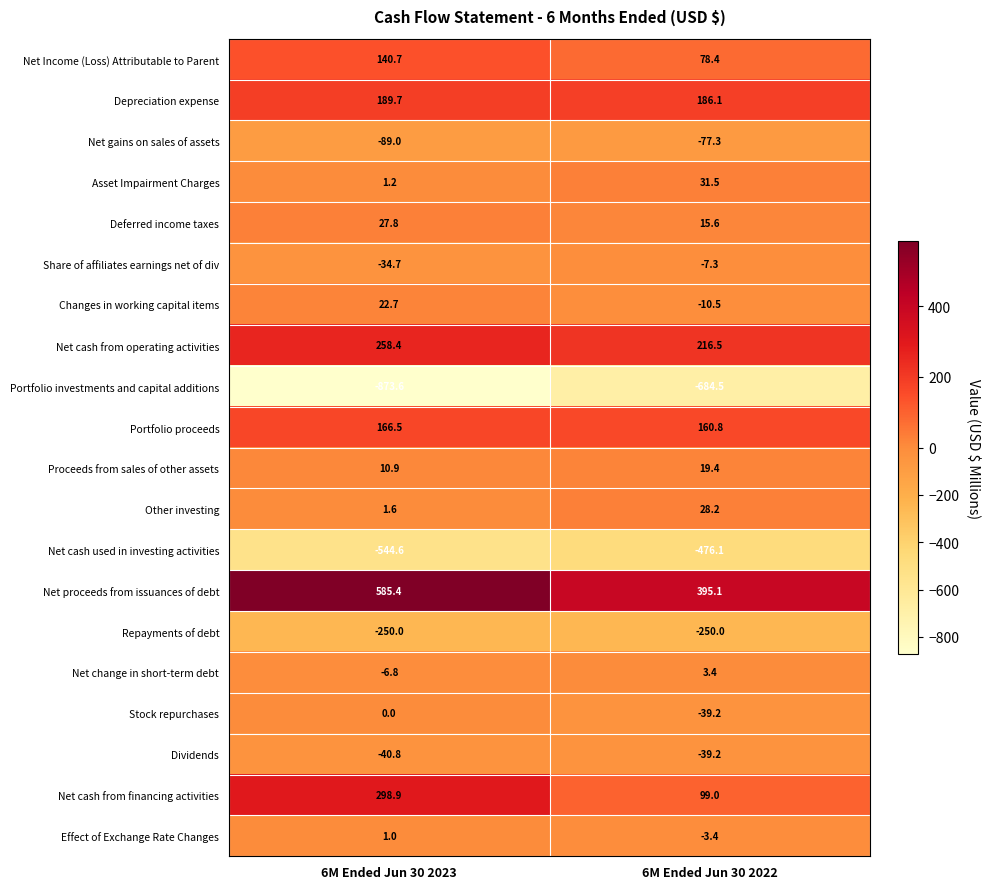

What value does the Repayments of debt series have at 6M Ended Jun 30 2022?

-250.0